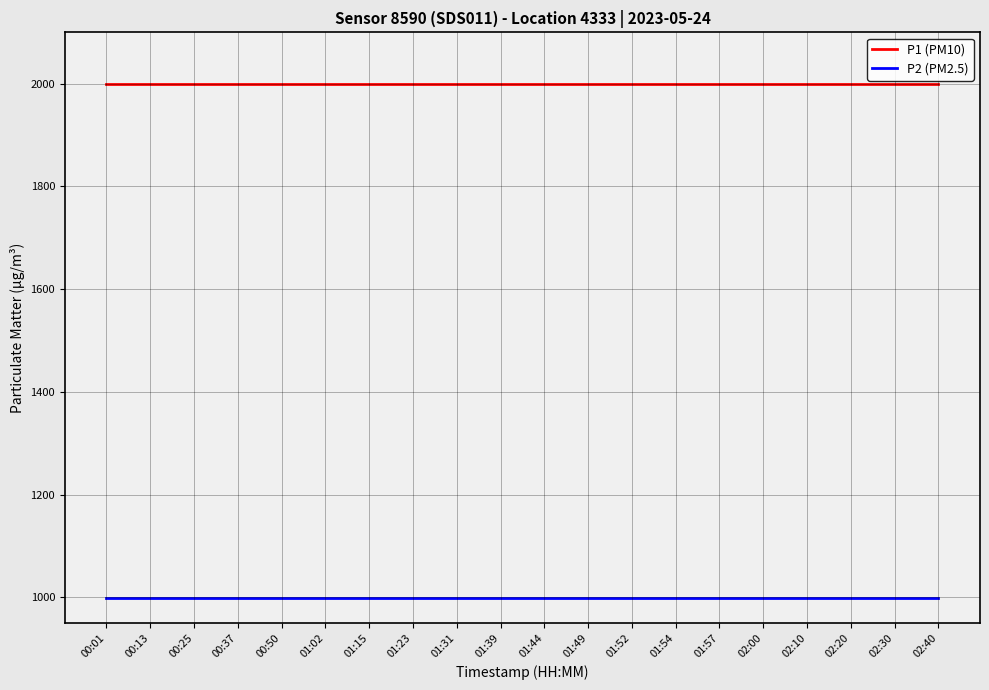

True or false: P1 (PM10) and P2 (PM2.5) intersect in this chart.

False